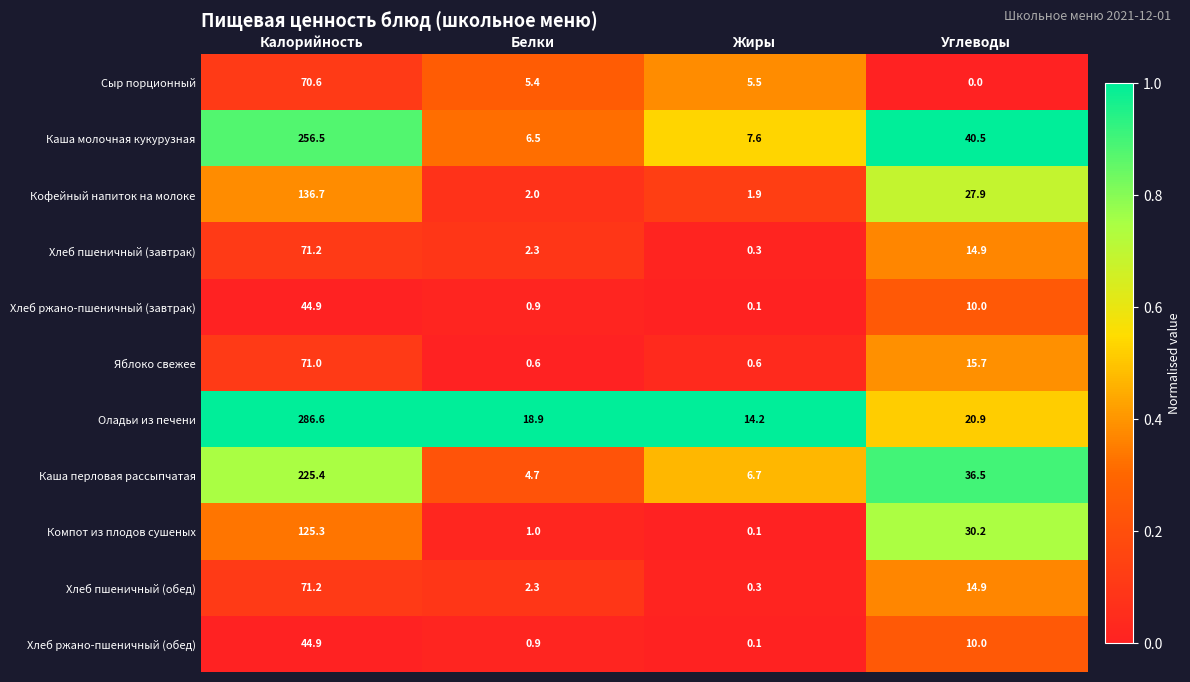

Which series changed the most between Белки and Углеводы?

Каша молочная кукурузная